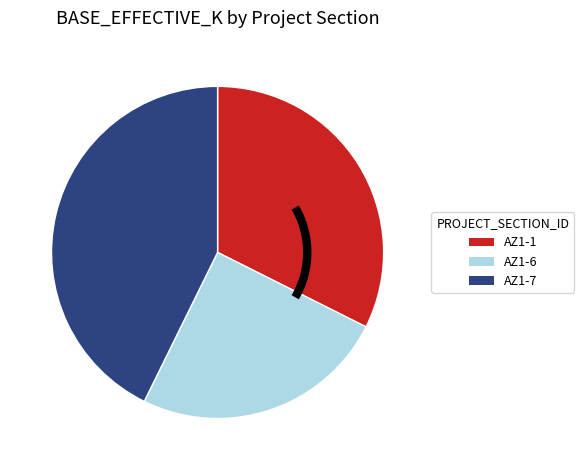

Does AZ1-1 represent more than half of the total?

No